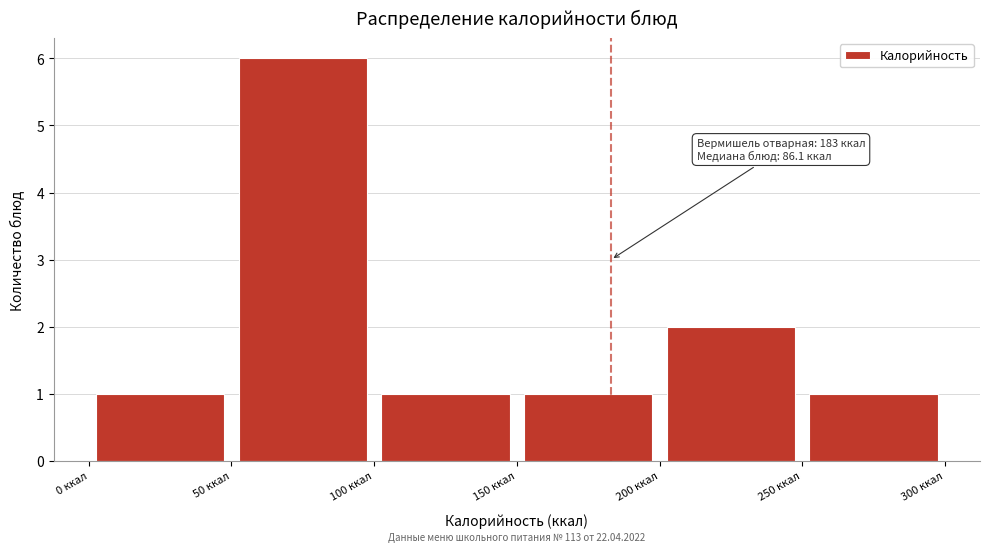

Over which range of the x-axis is the bar tallest?

50 to 100